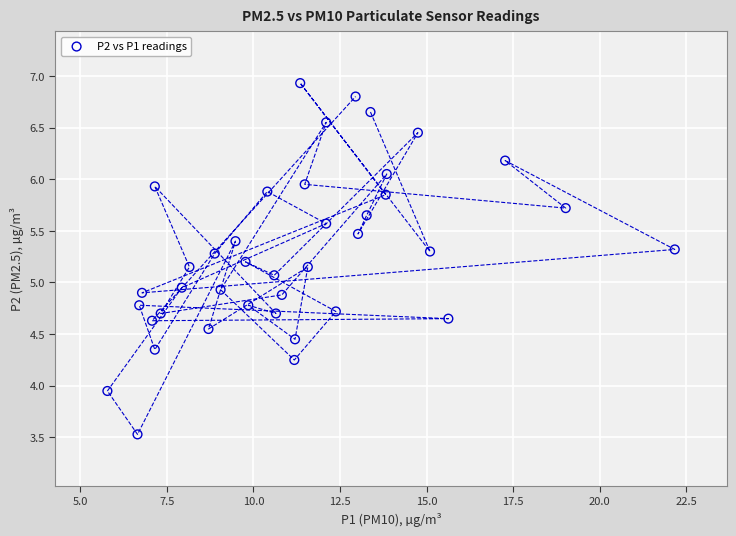

What is the range of Y values (max minus min)?

3.4